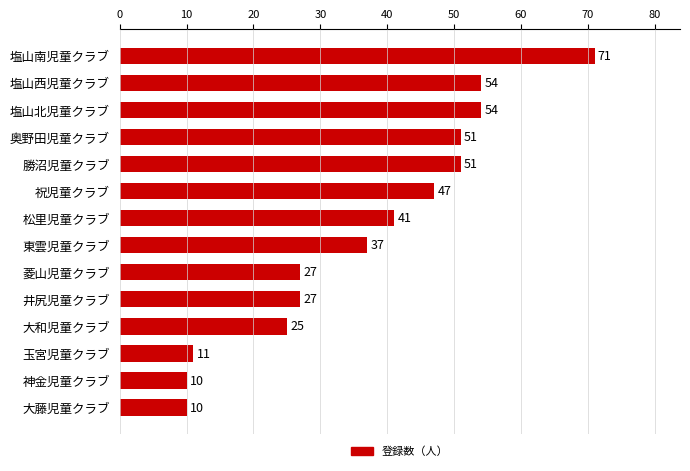

What is the difference between the values at 菱山児童クラブ and 塩山北児童クラブ?

27